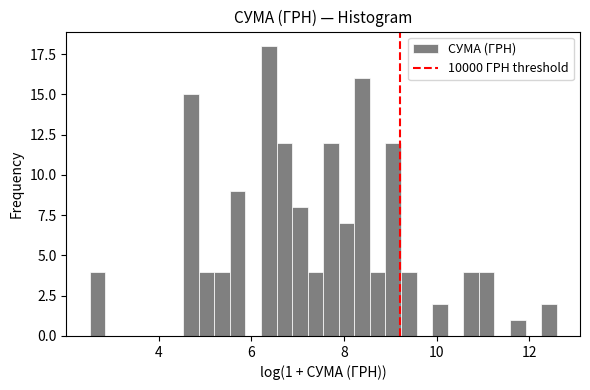

Around what value on the x-axis is the tallest bar? Give the approximate position of its centre, as read against the axis.

6.4